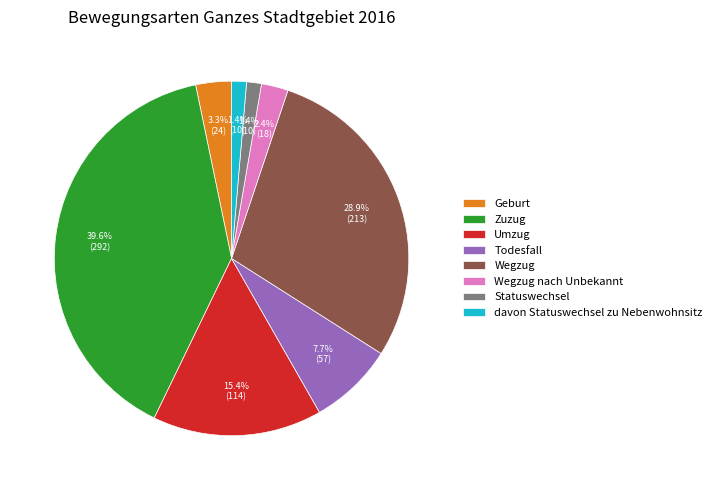

Combined, do Geburt and Statuswechsel account for over 50%?

No